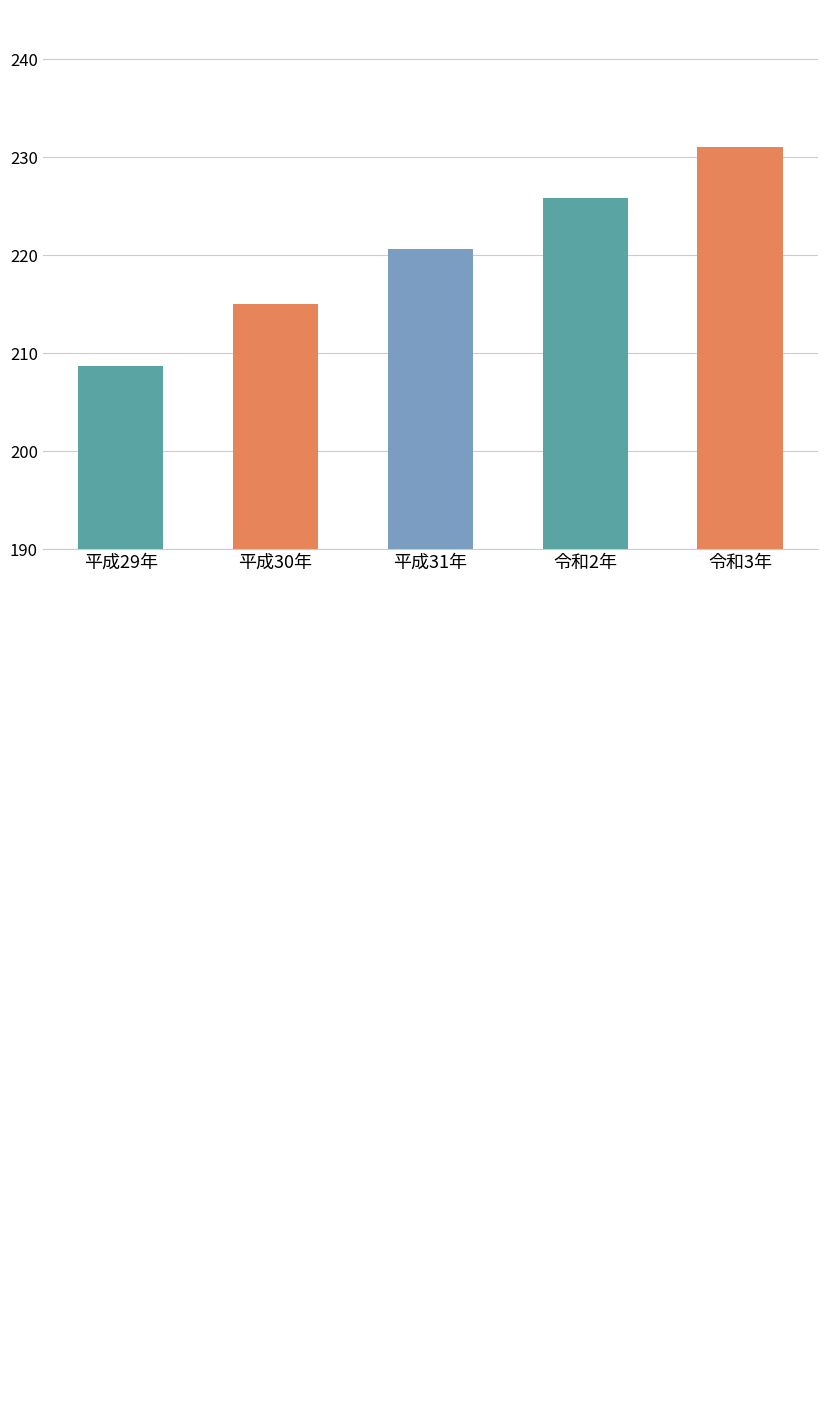

Are the bars grouped side by side (vs. stacked)?

No